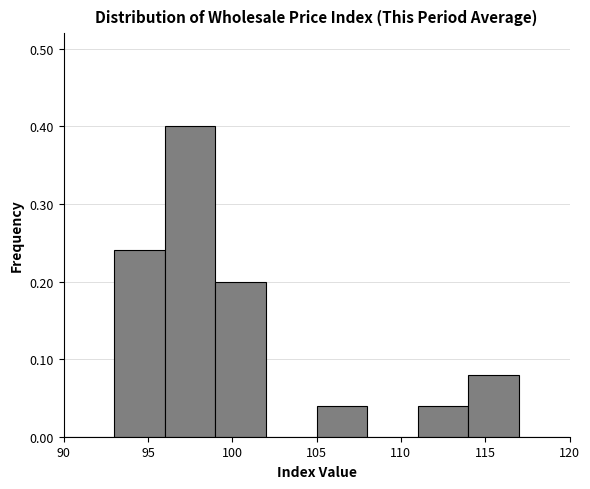

Which range on the x-axis has the tallest bar?

96 to 99